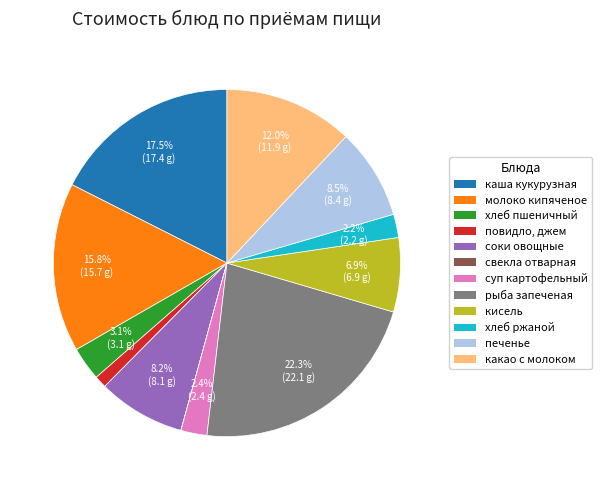

Is the sum of каша кукурузная and молоко кипяченое greater than half?

No